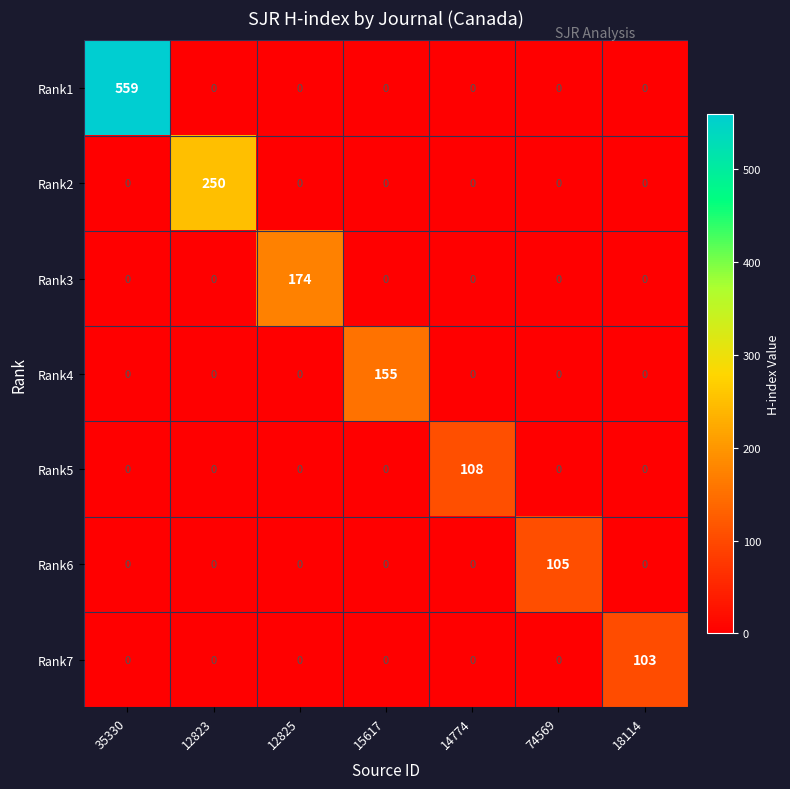

How many distinct data groups are displayed?

7